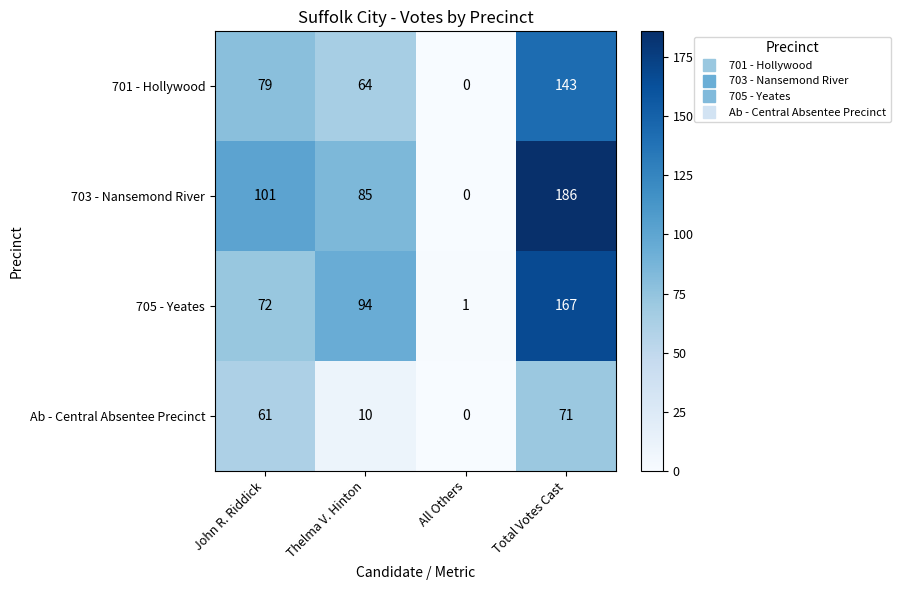

Count the number of data series in this chart.

4